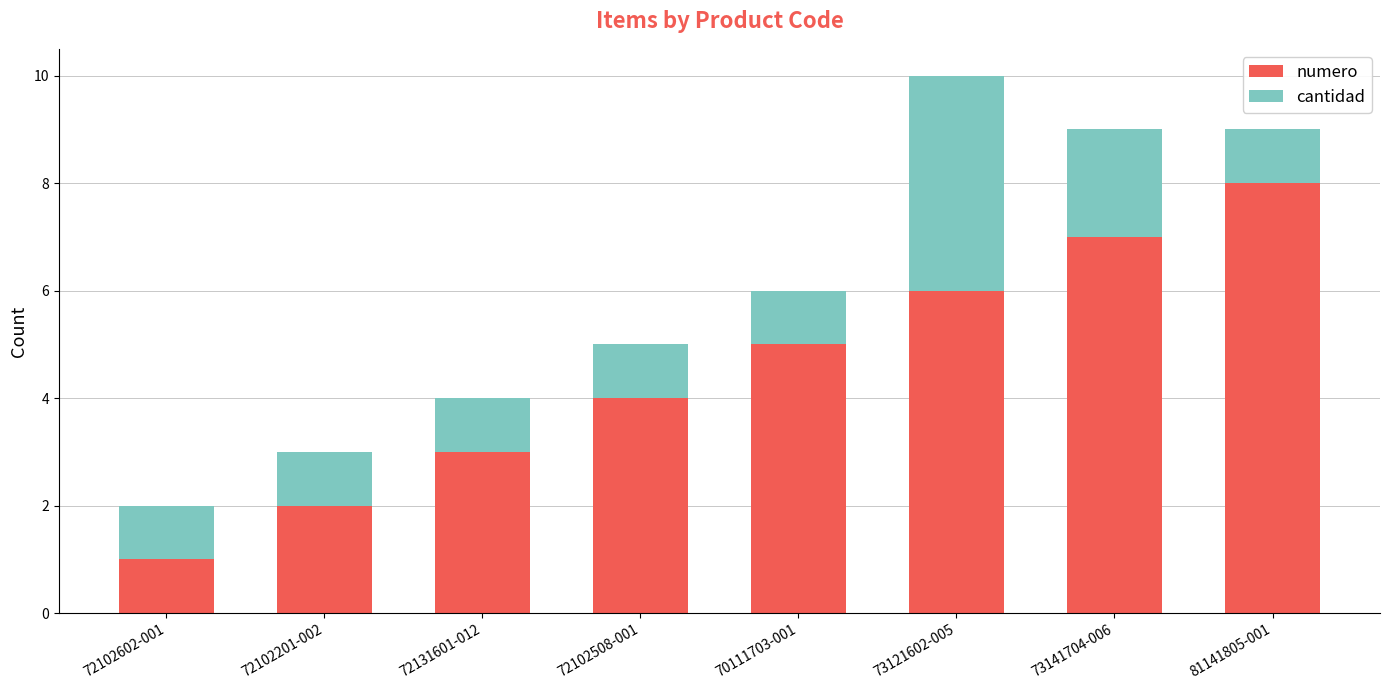

Which category has the highest value in the numero series?

81141805-001